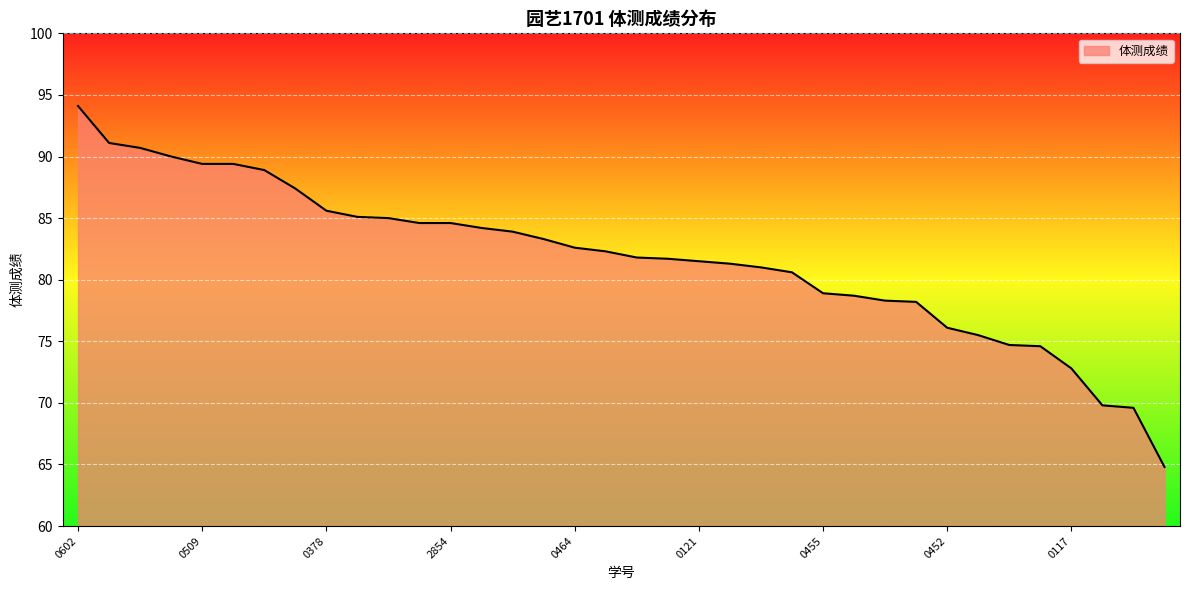

What is the difference between the maximum and minimum values?

29.3